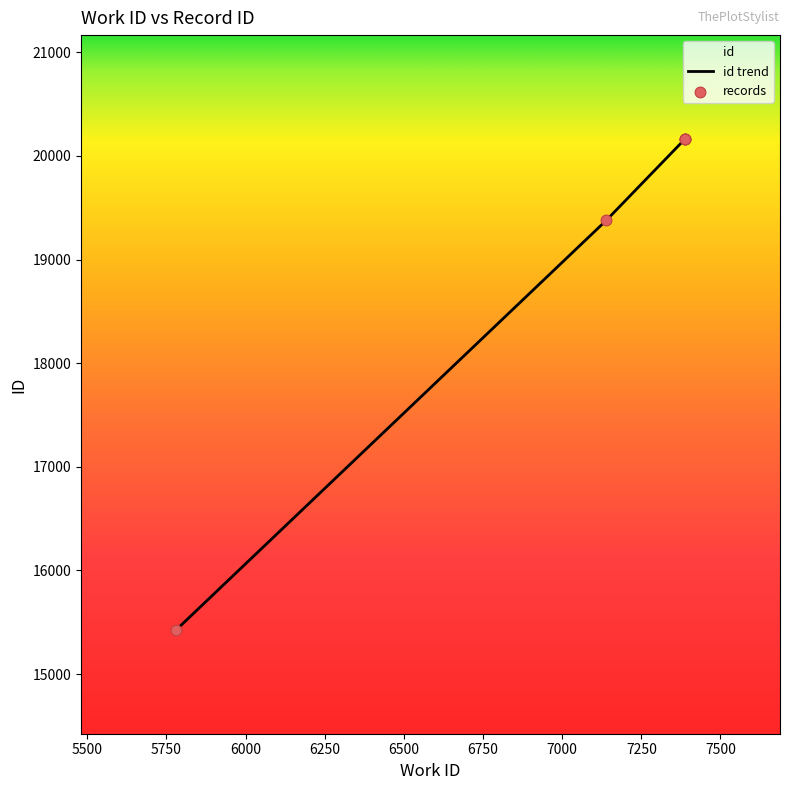

What is the total value across all series at 5500?

38754